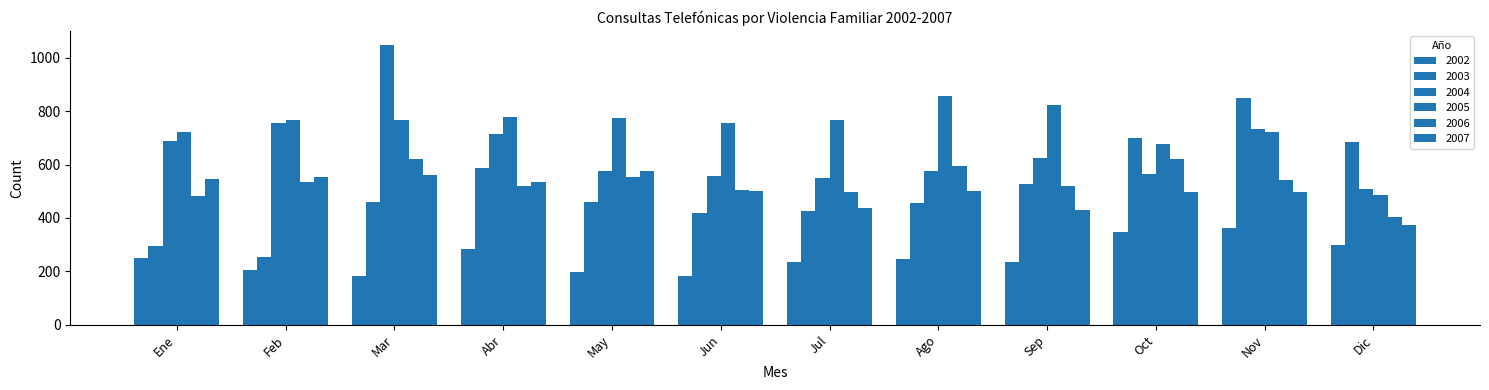

Are the bars horizontal?

No